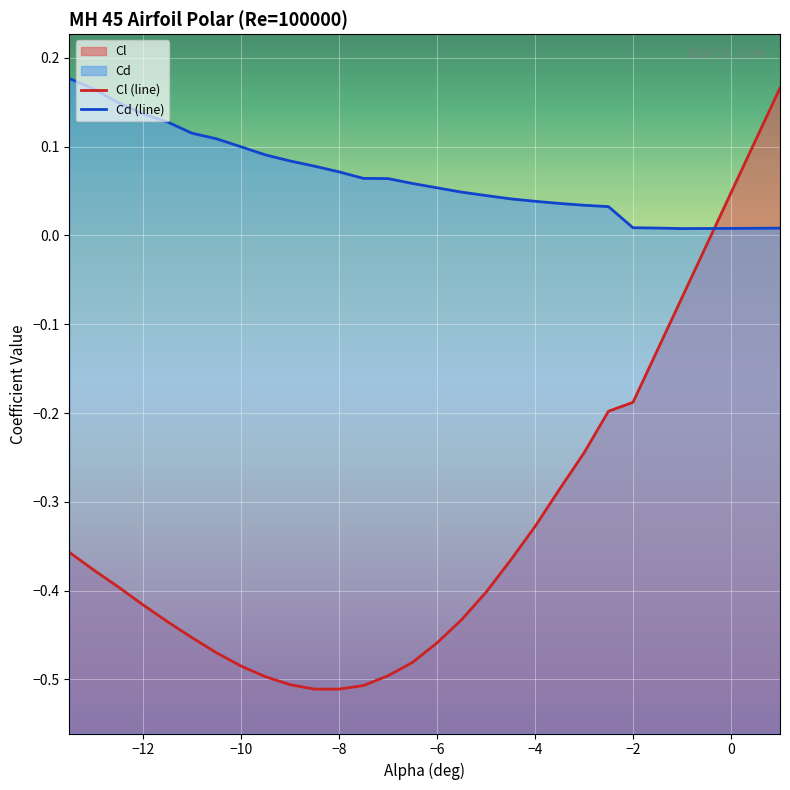

How many intersections are there between Cl (line) and Cd (line)?

1